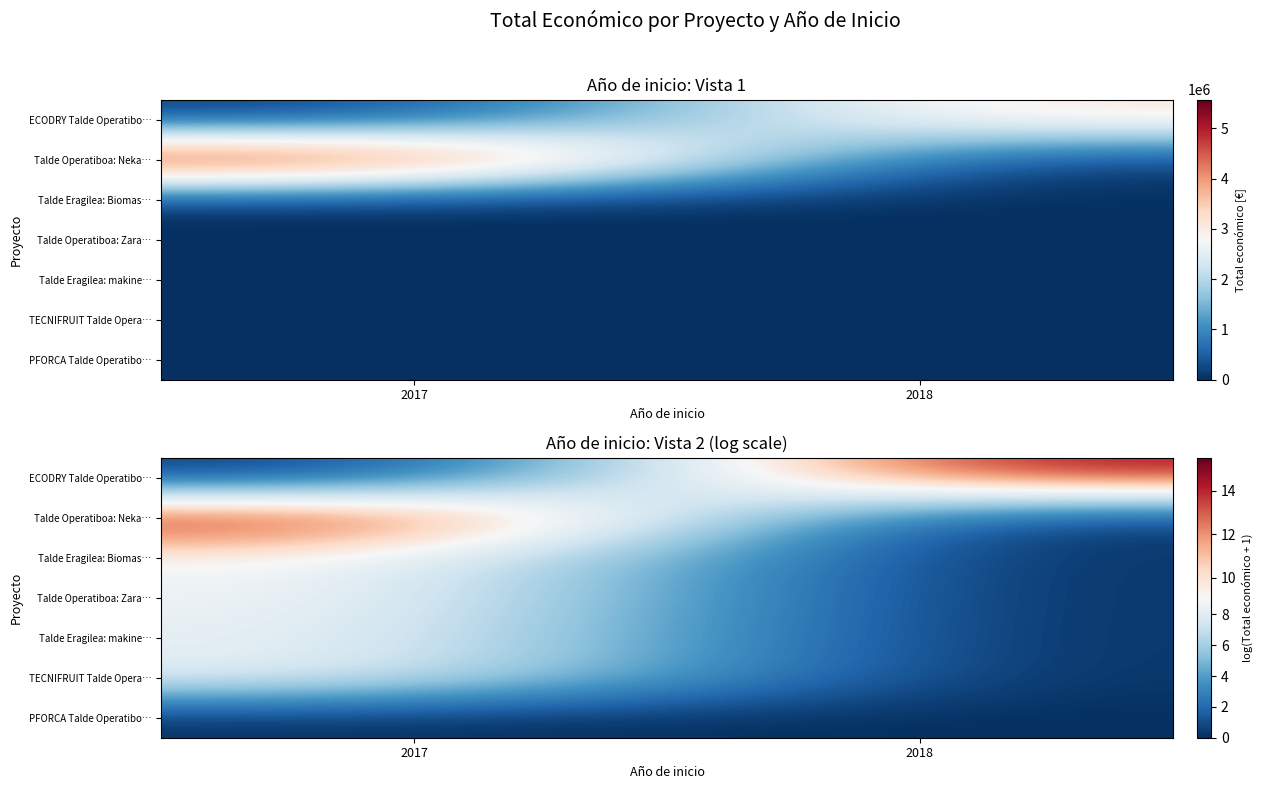

Rank the categories by PFORCA Talde Operatibo… value from highest to lowest.

2017, 2018